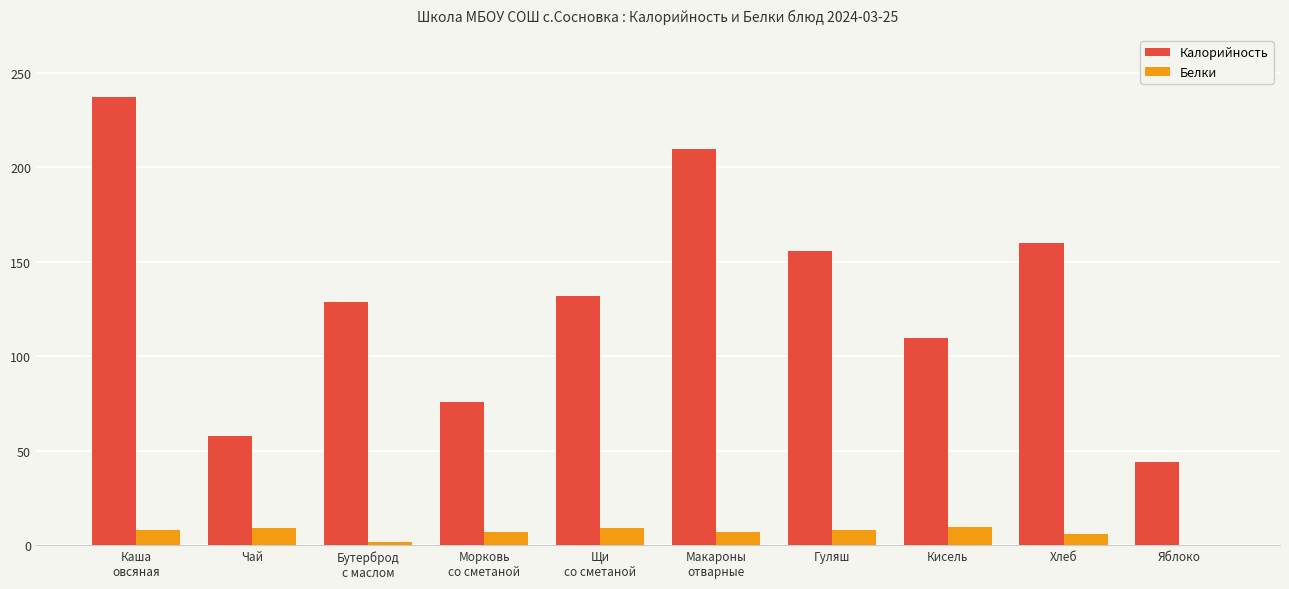

At which category is the sum across all series the highest?

Каша
овсяная